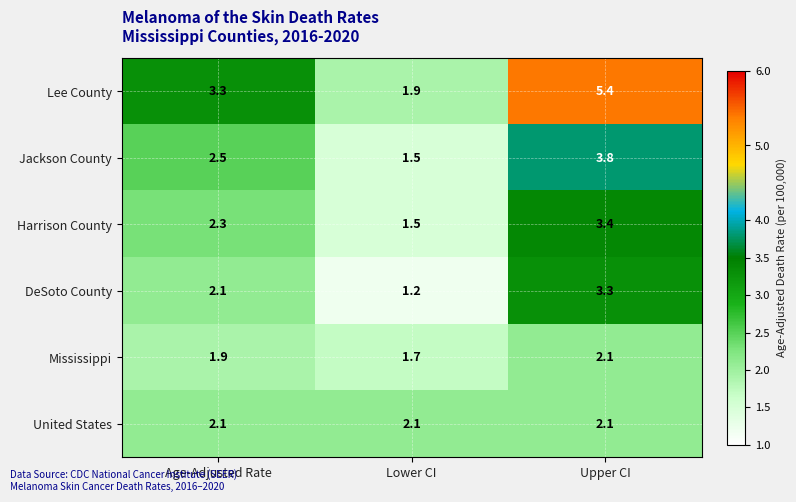

Which series has the widest spread of values?

Lee County